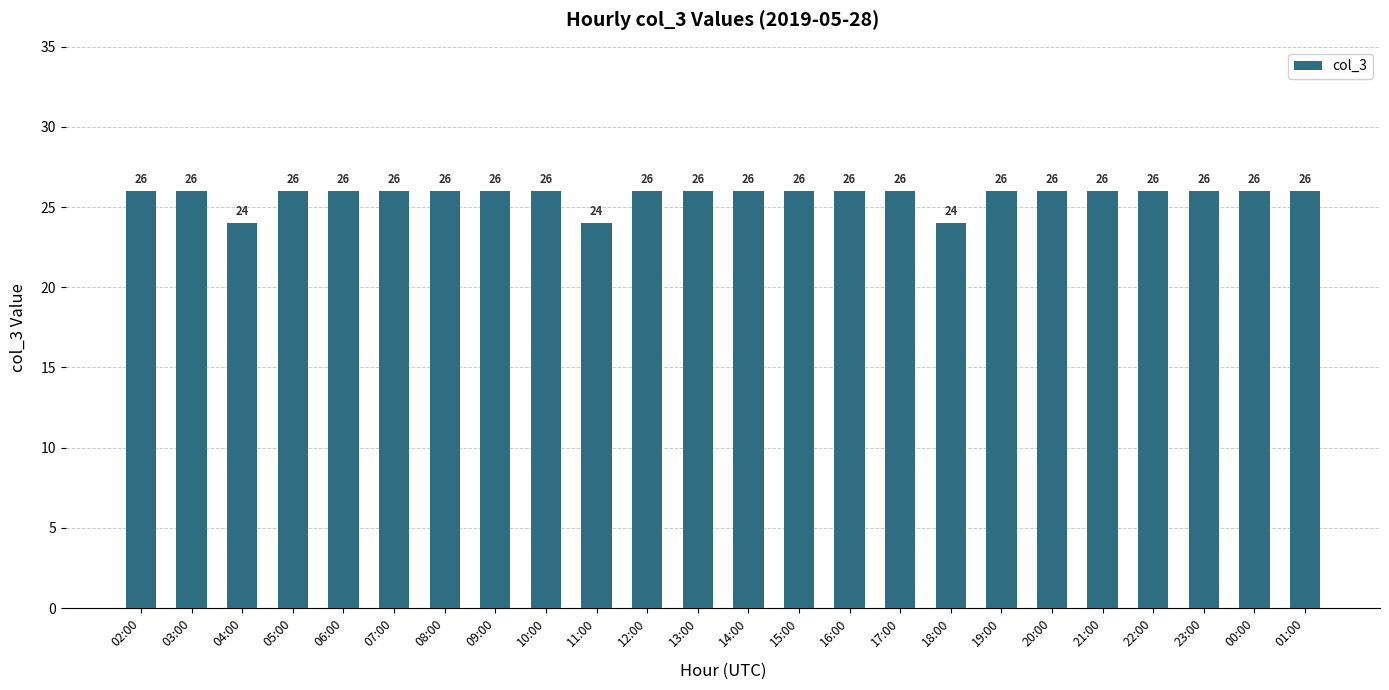

What is the average value?

26